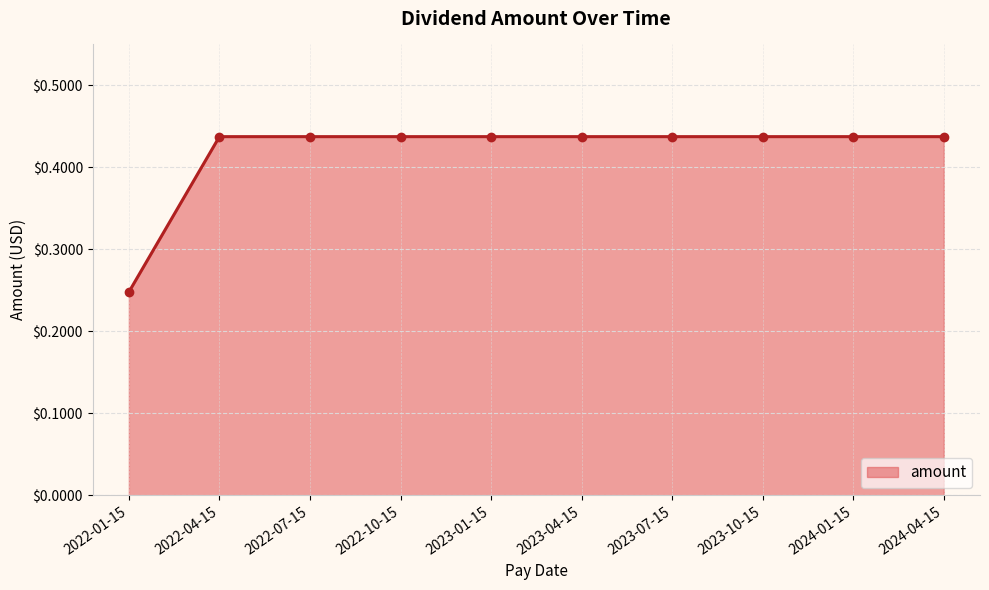

Count the values in the range 0 to 1.

10